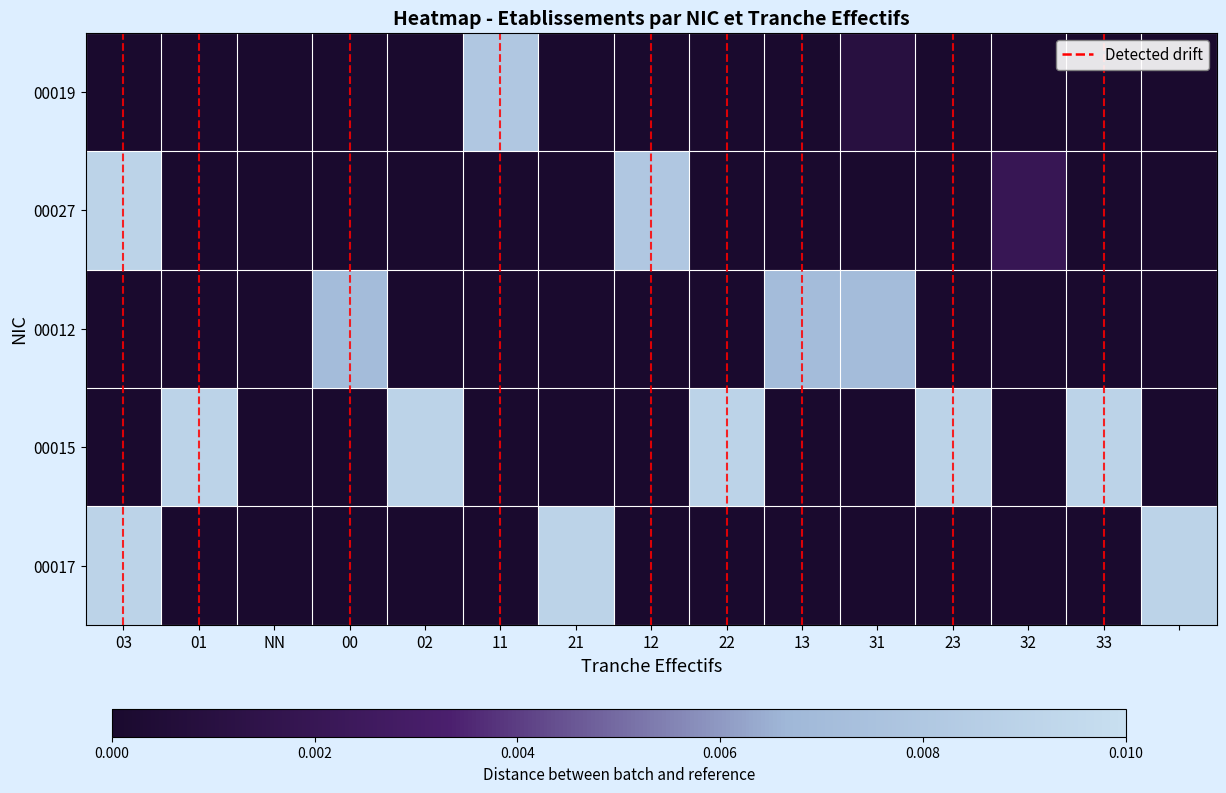

Which category has the highest value across all series?

03